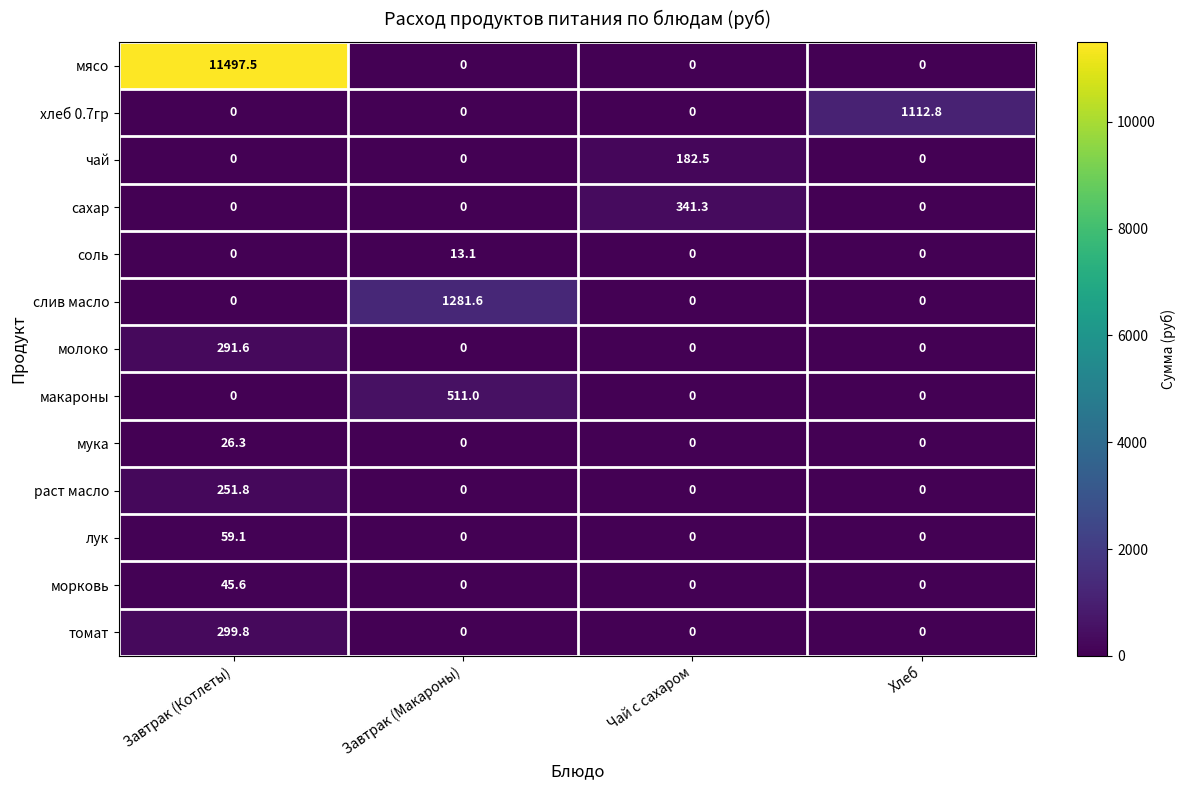

What is the sum of the макароны values at Завтрак (Макароны) and Хлеб?

511.0